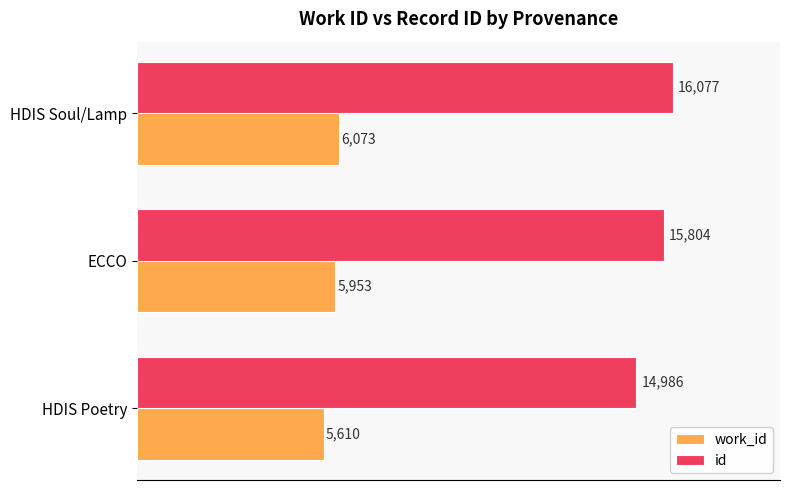

What is the difference between the maximum and minimum values in the work_id series?

463